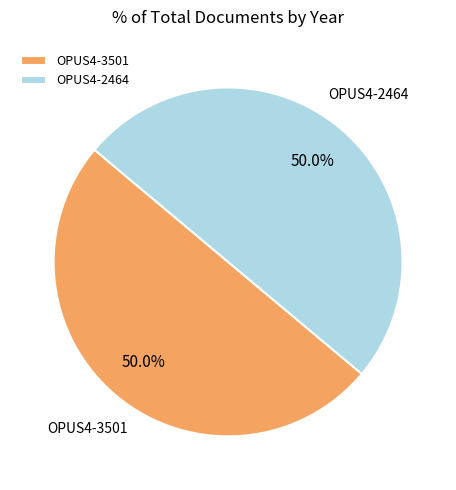

To the nearest percent, what is the average slice percentage?

50%